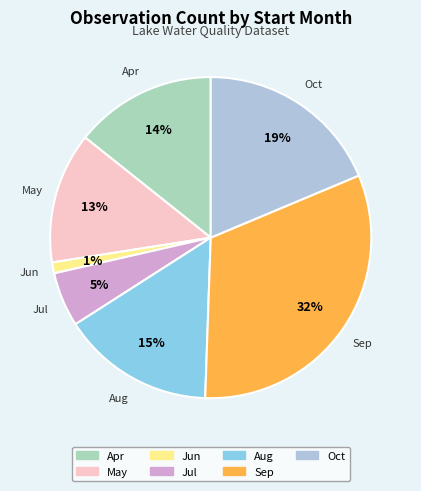

To the nearest percent, what is the average slice percentage?

14%